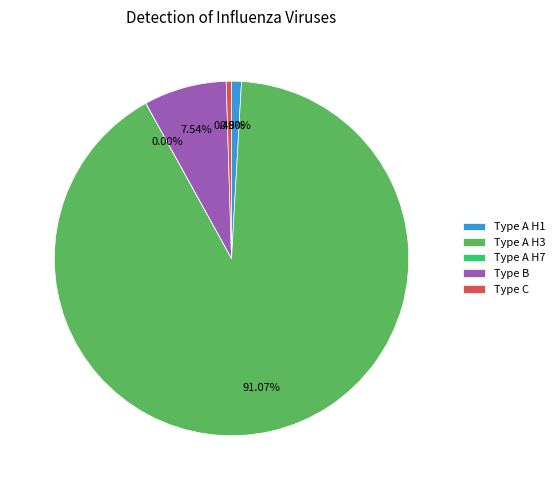

Is it true that Type C is 0% of the pie?

True